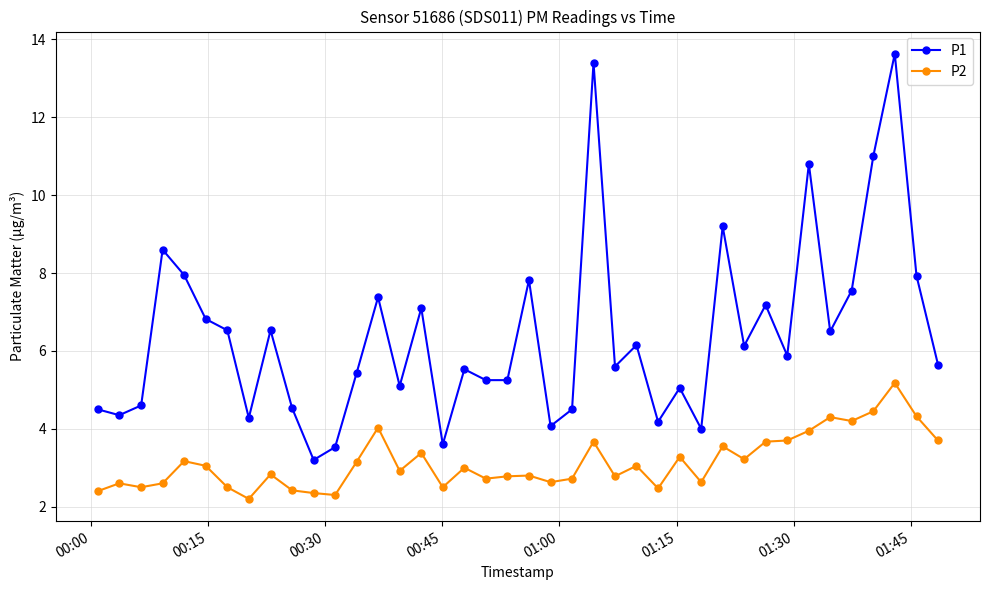

Which series has the largest total across all categories?

P1